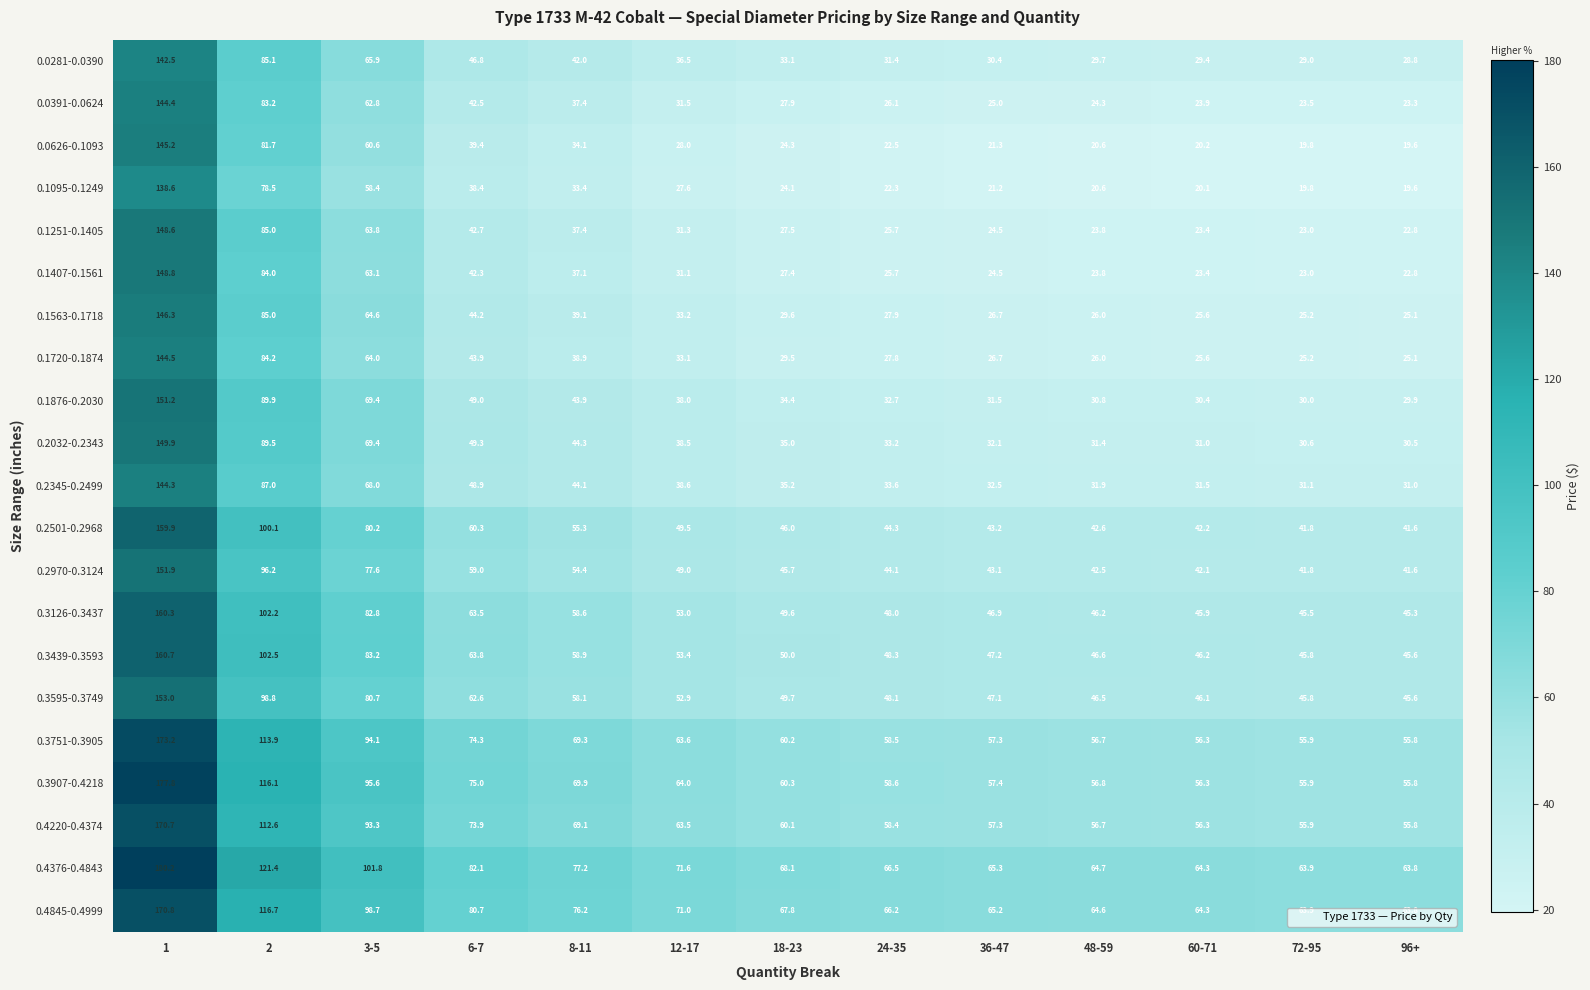

What is the minimum value shown in the chart?

19.6